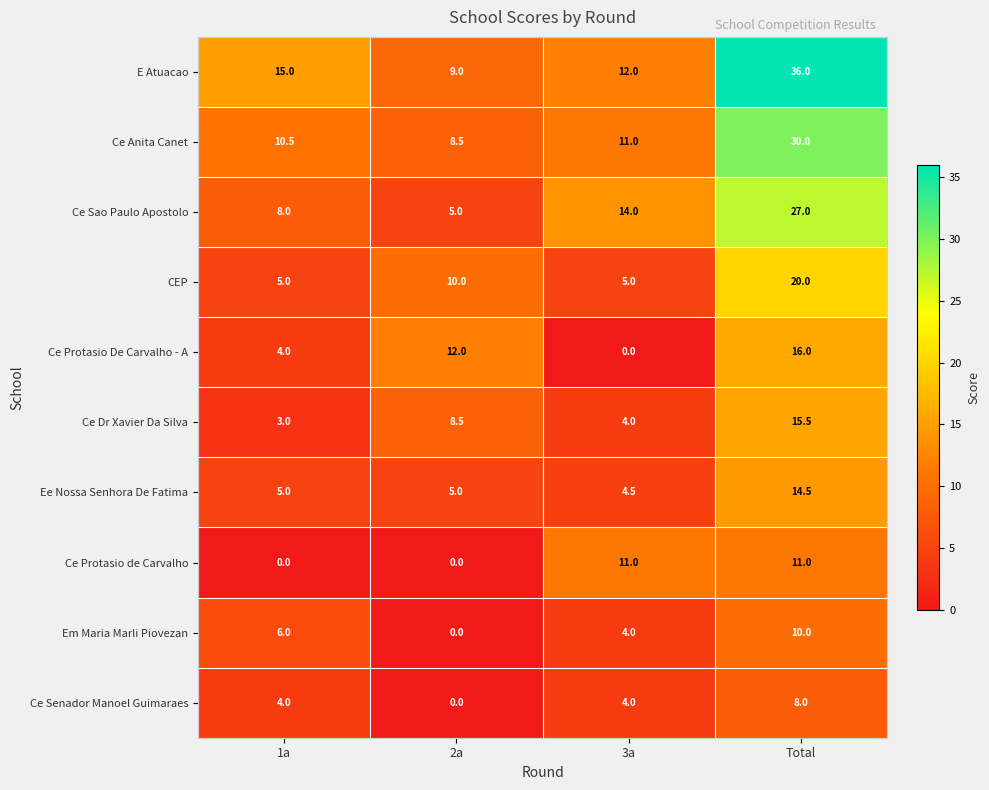

How many series are shown in this chart?

10